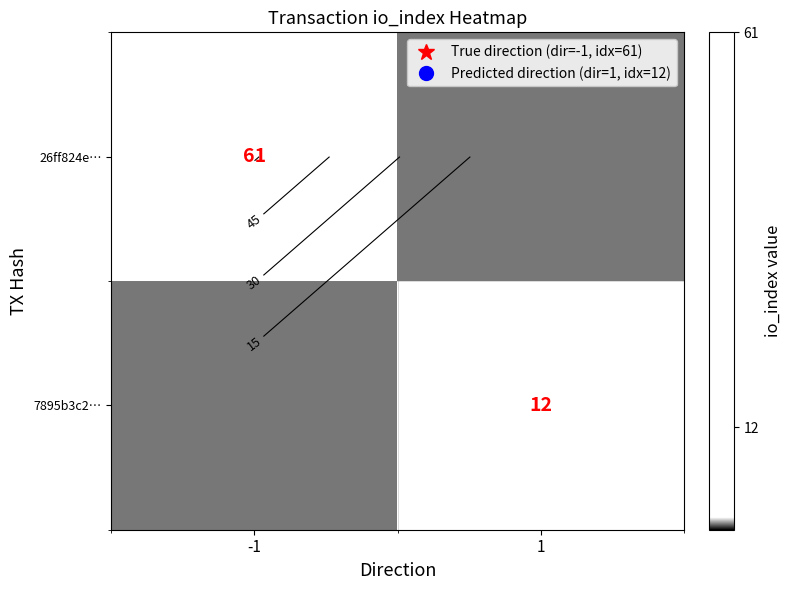

The value of 26ff824e… at 1 is 0. True or false?

True